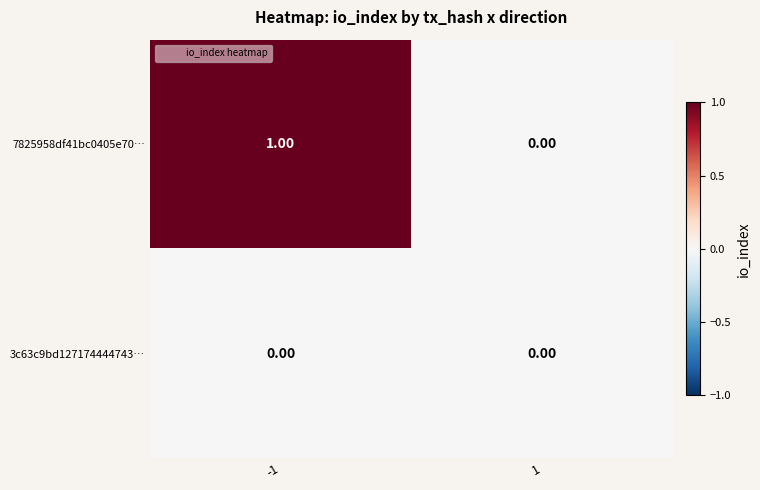

Which series has the widest spread of values?

7825958df41bc0405e70…